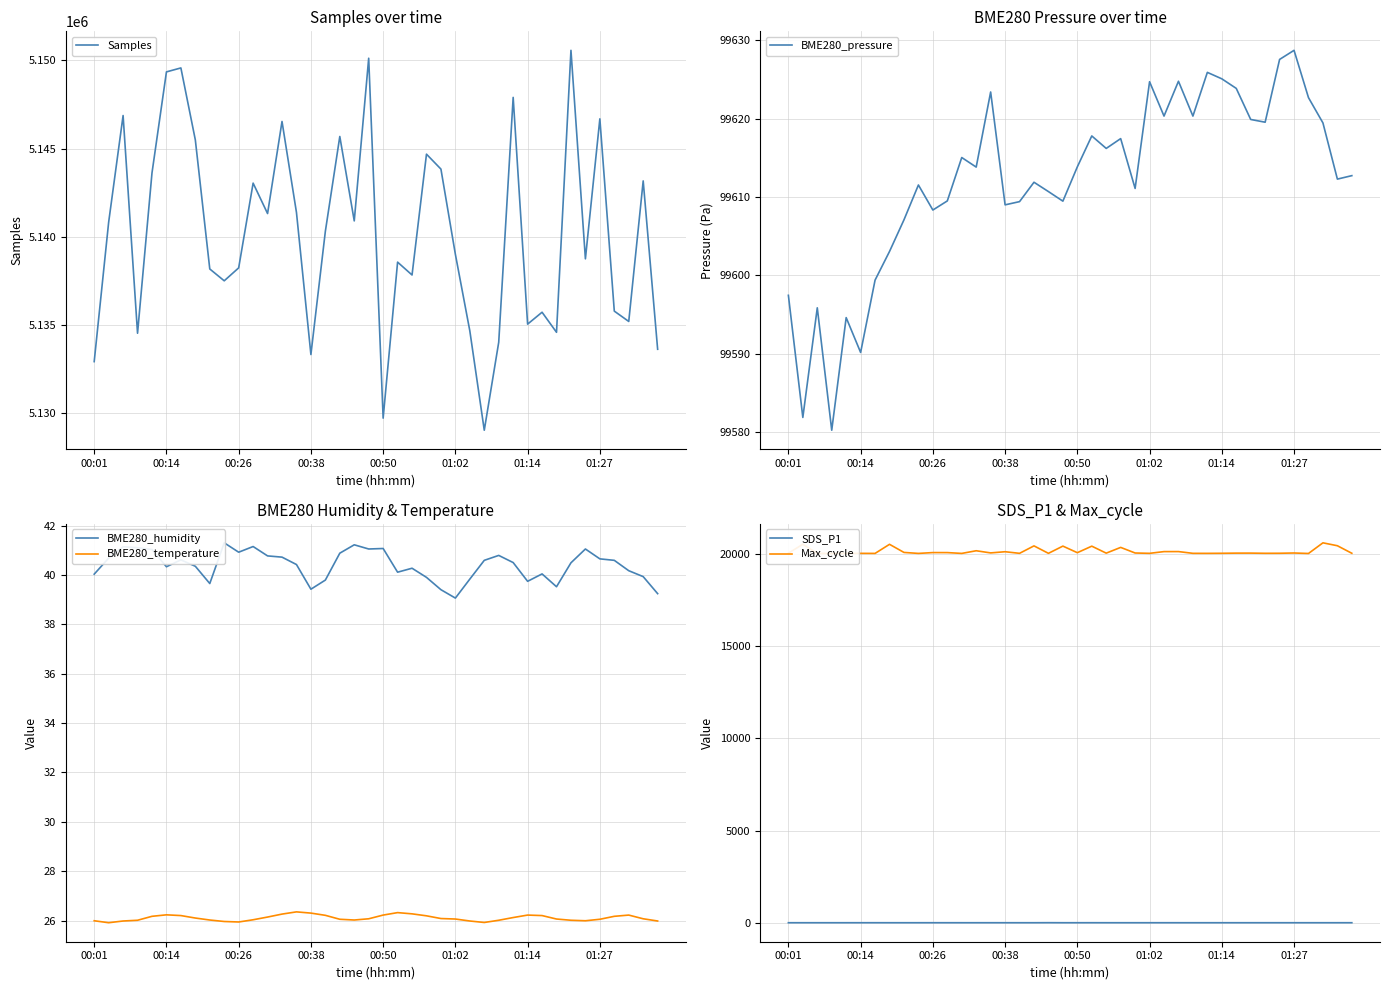

At which category is the sum across all series the highest?

33